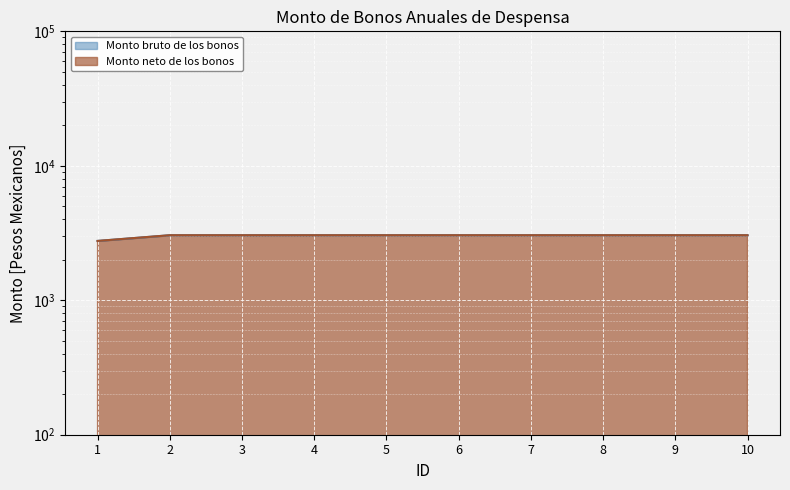

True or false: Monto bruto de los bonos and Monto neto de los bonos intersect in this chart.

False